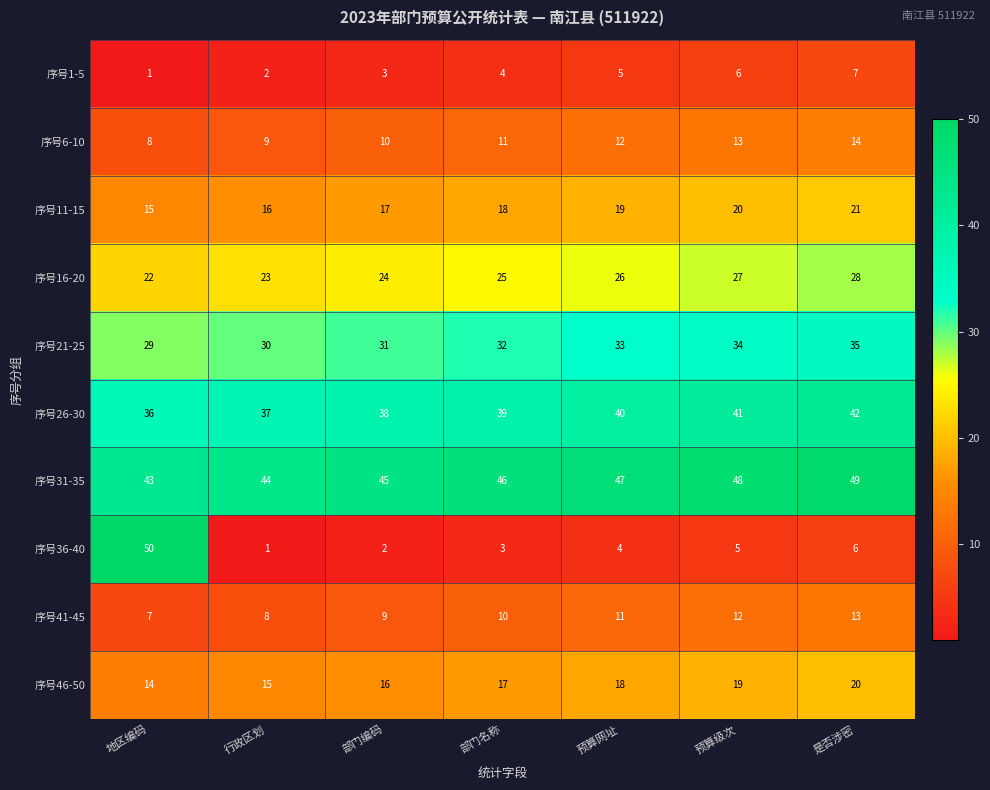

Count the 序号41-45 values in the range 8 to 12.

5